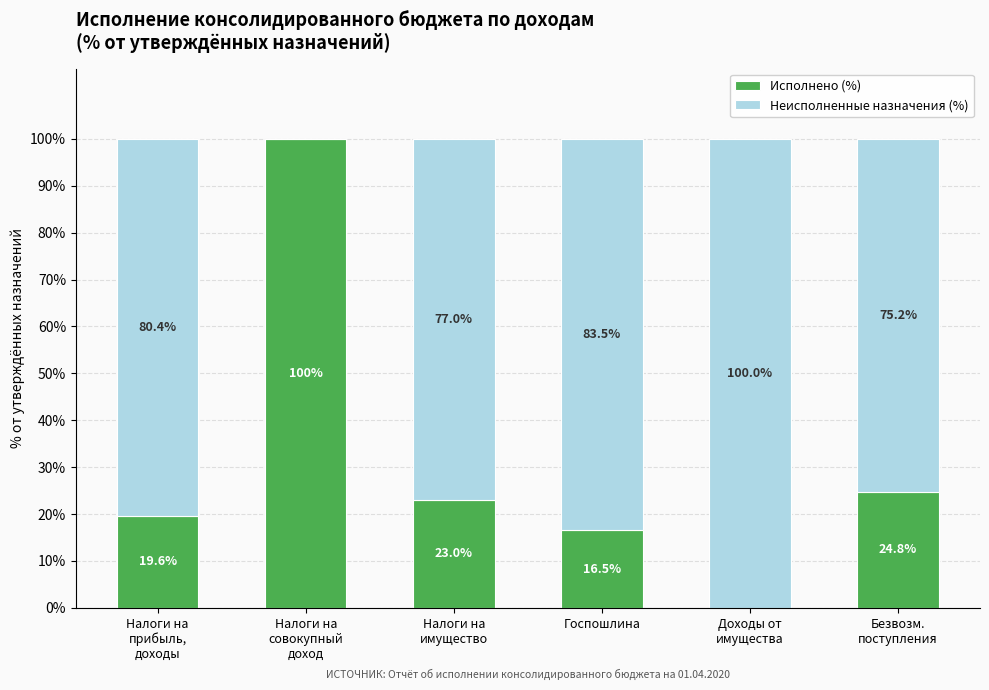

How many series are shown in this chart?

2